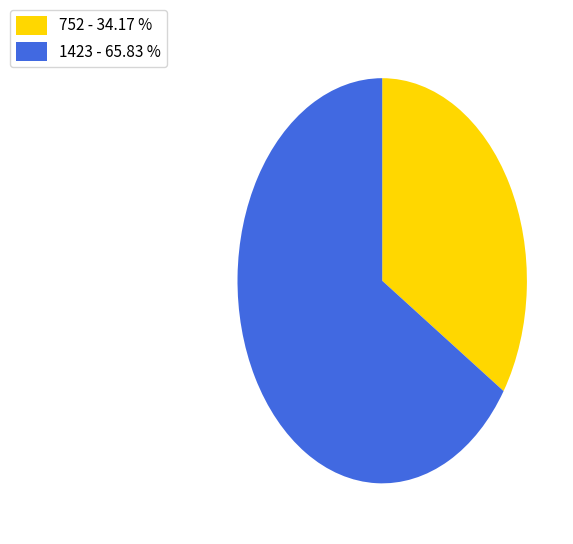

Do 1423 - 65.83 % and 752 - 34.17 % together represent more than half of the pie?

Yes